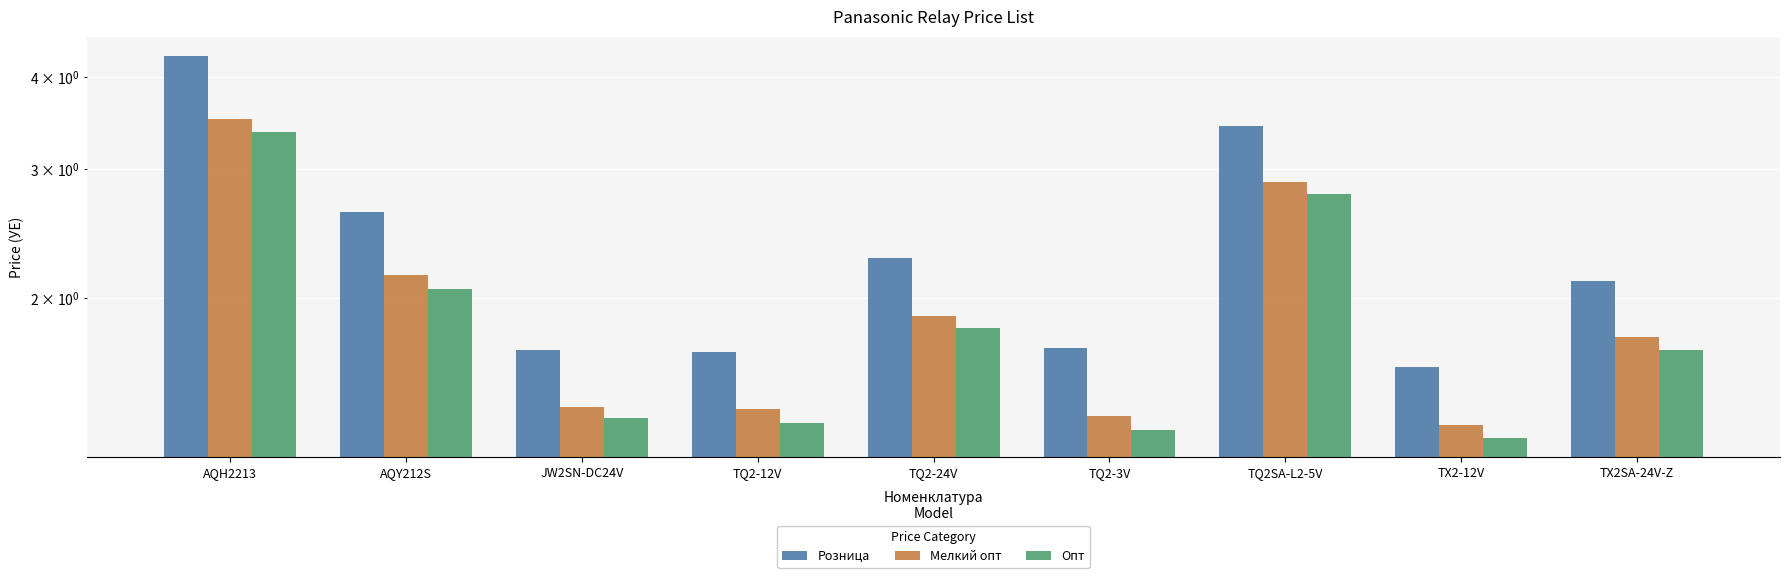

Between JW2SN-DC24V and TQ2-12V, which is larger?

JW2SN-DC24V